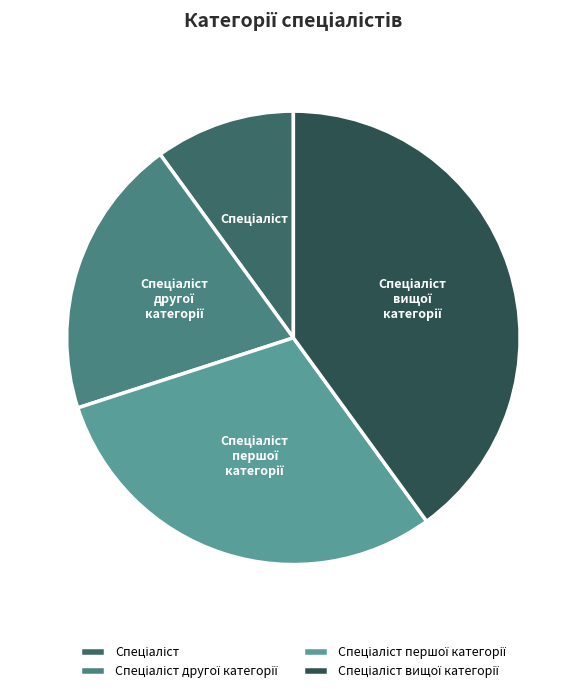

Does any single category account for the majority?

No